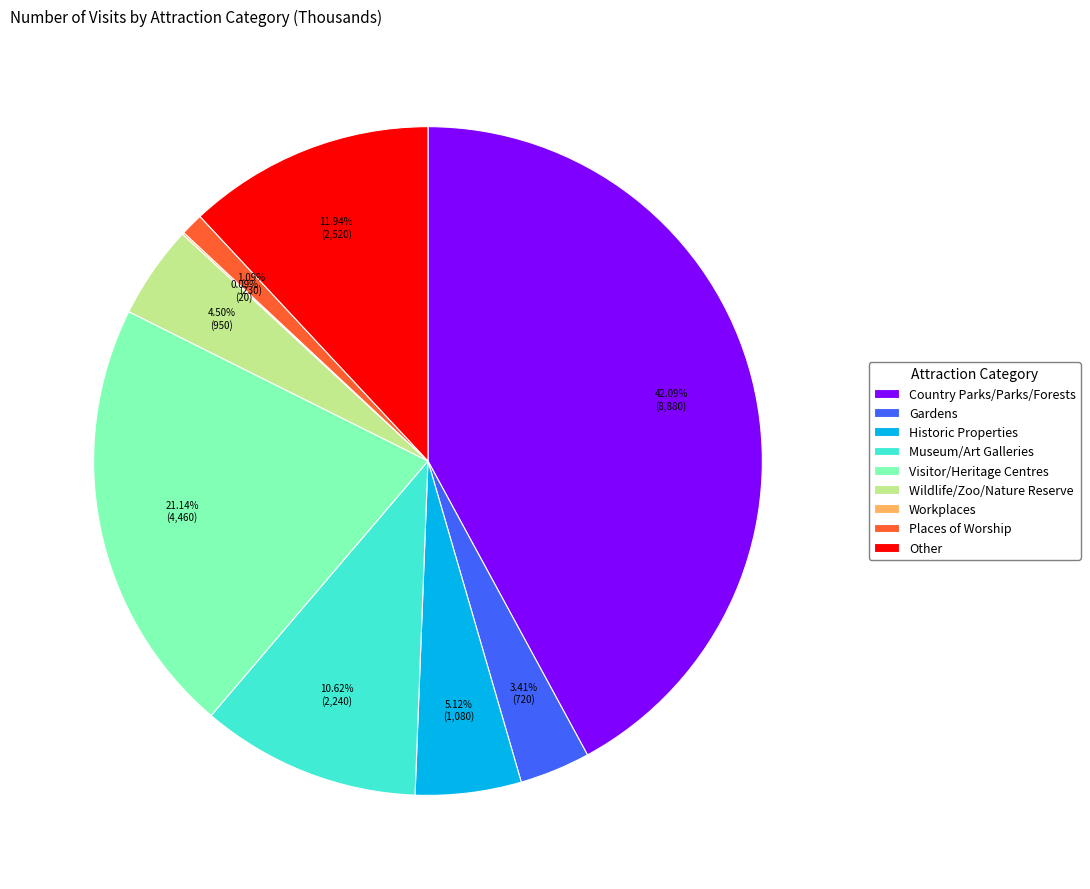

Which category has the biggest portion of the pie?

Country Parks/Parks/Forests